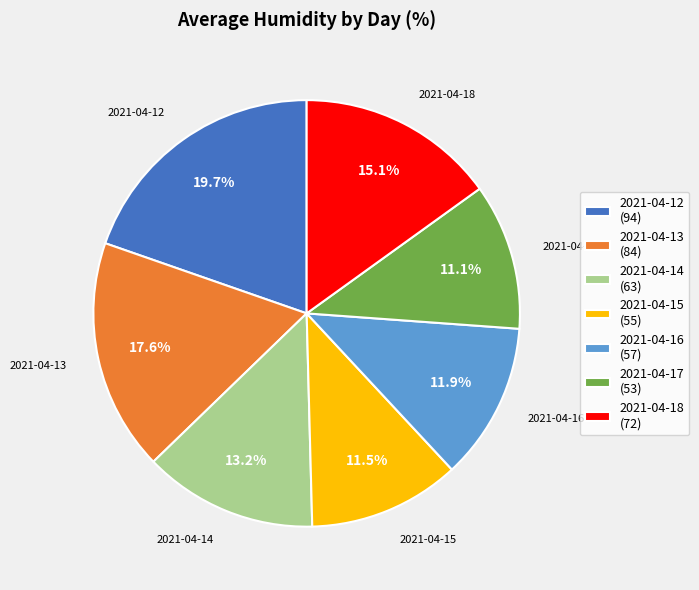

What percentage is the 2021-04-12 slice, to the nearest percent?

20%